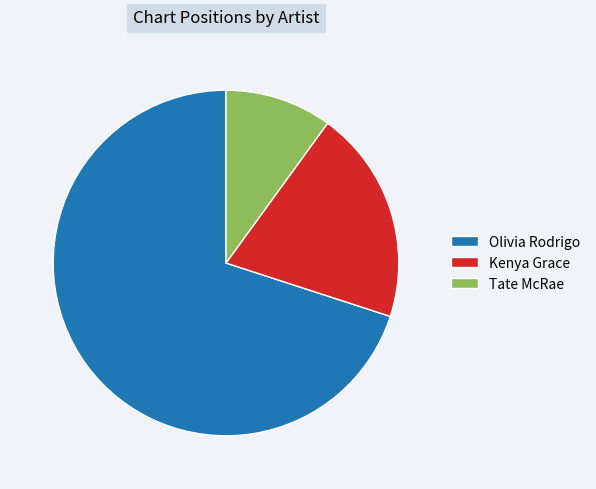

How many slices are in this pie chart?

3